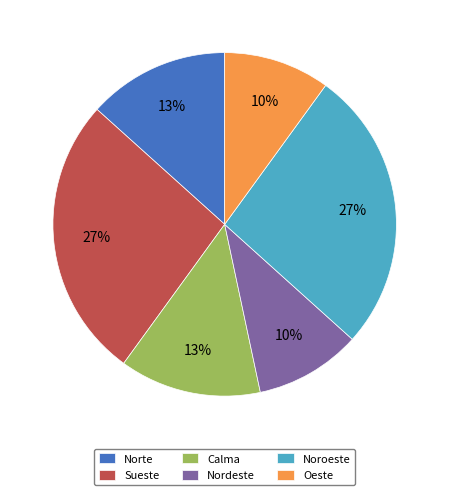

True or false: Sueste accounts for 27% of the total.

True